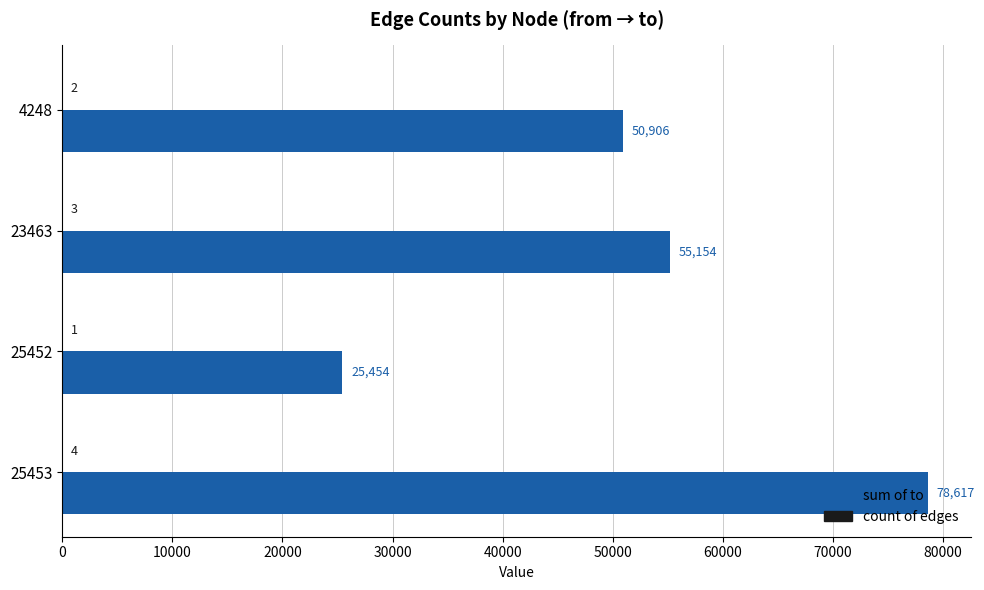

How many categories are shown in the chart?

4